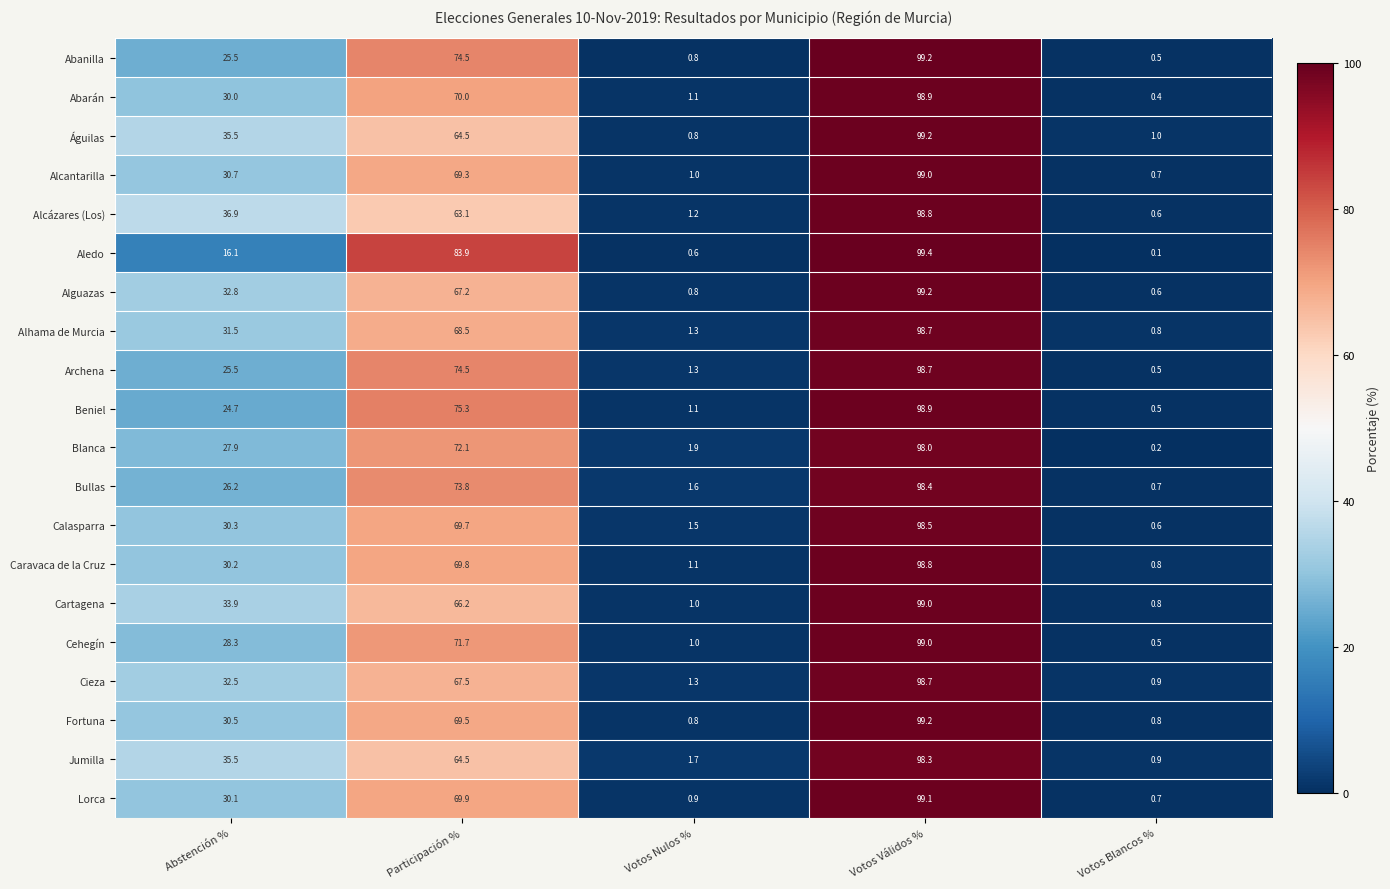

What is the greatest value displayed?

99.4